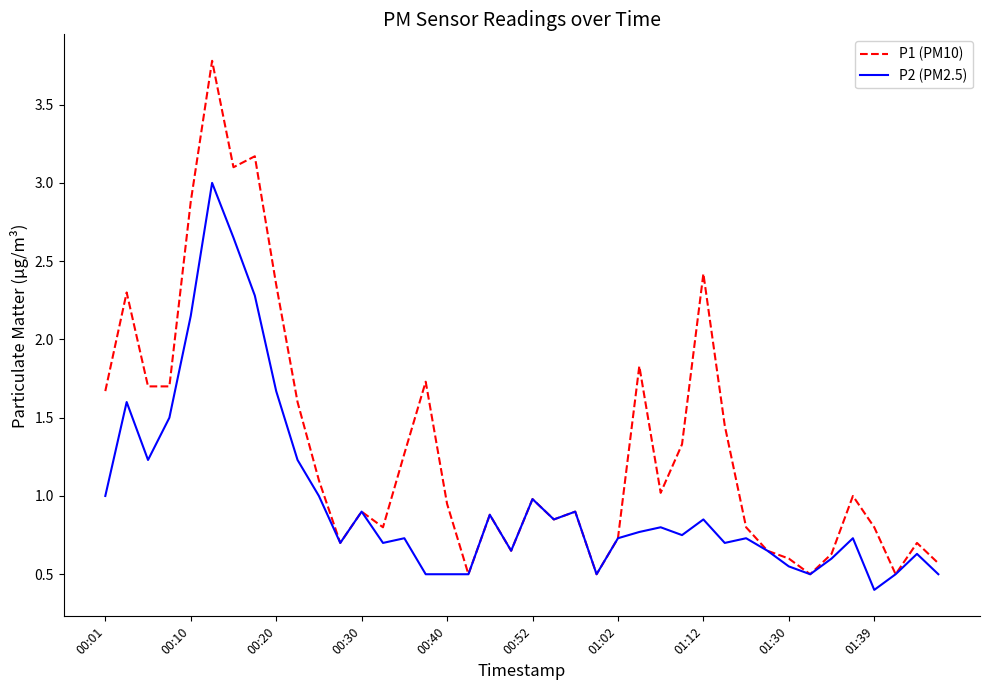

Which series has the widest spread of values?

P1 (PM10)